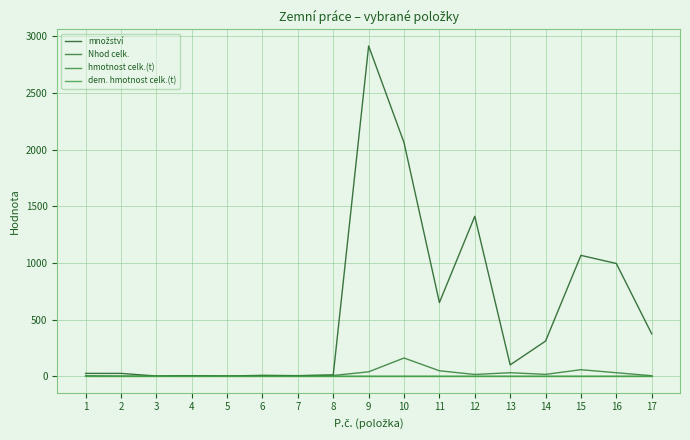

Rank the series at 7 from lowest to highest value.

dem. hmotnost celk.(t), hmotnost celk.(t), Nhod celk., množství